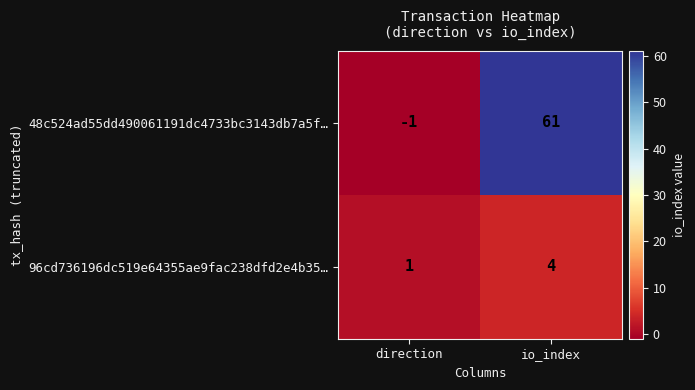

True or false: 48c524ad55dd490061191dc4733bc3143db7a5f… has a value of 97 at io_index.

False